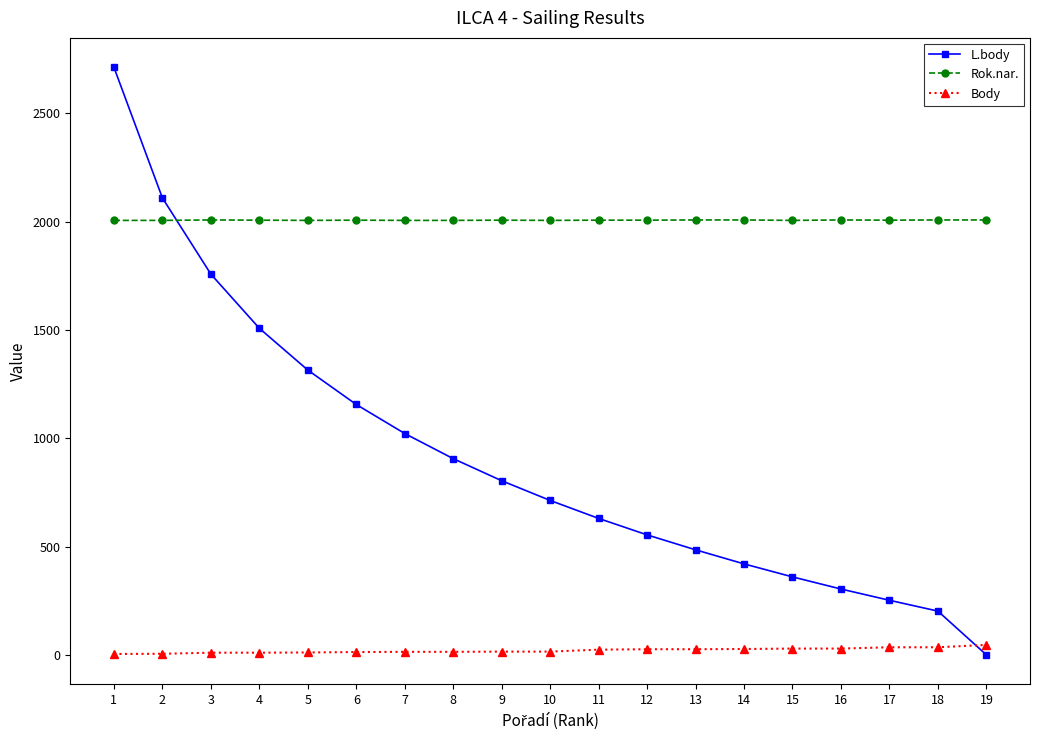

What is the sum of all Rok.nar. values?

38132